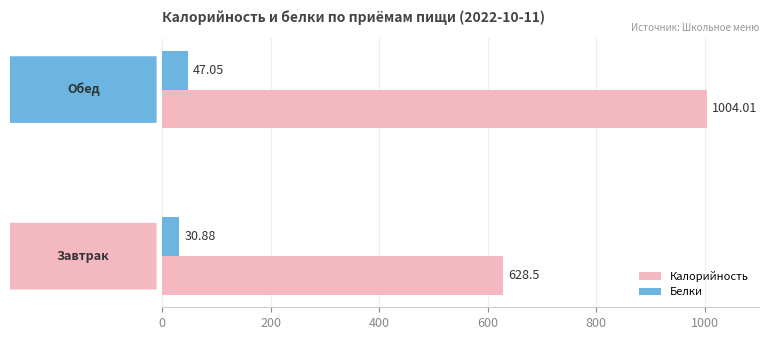

Which series has the largest range (max minus min)?

Калорийность